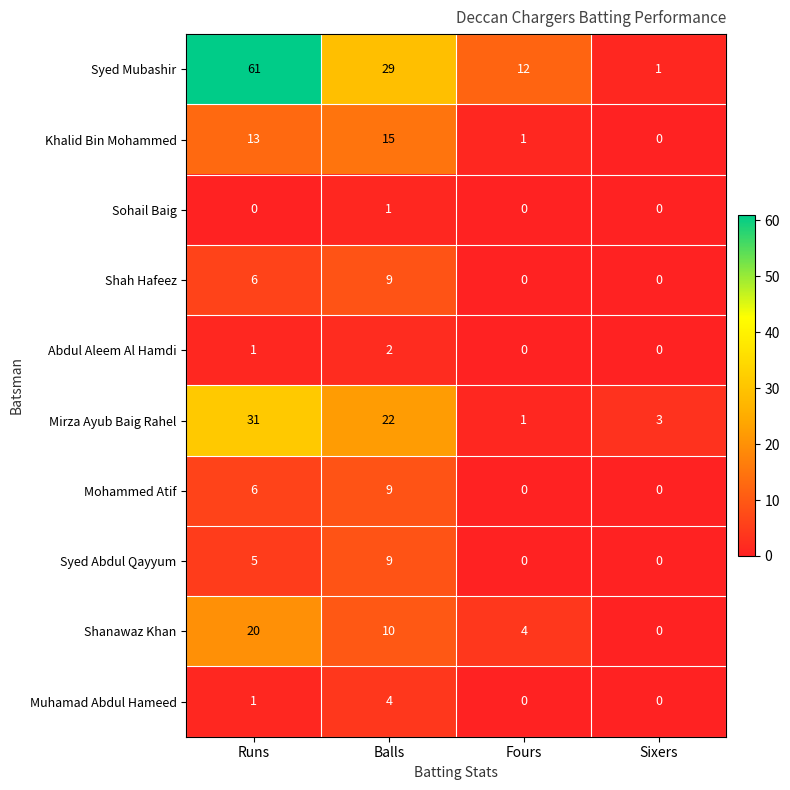

Is it true that Syed Mubashir equals 29 at Balls?

True